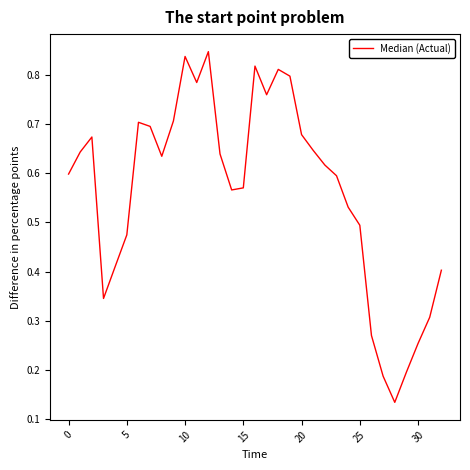

The value at 0 is 0.9. True or false?

False